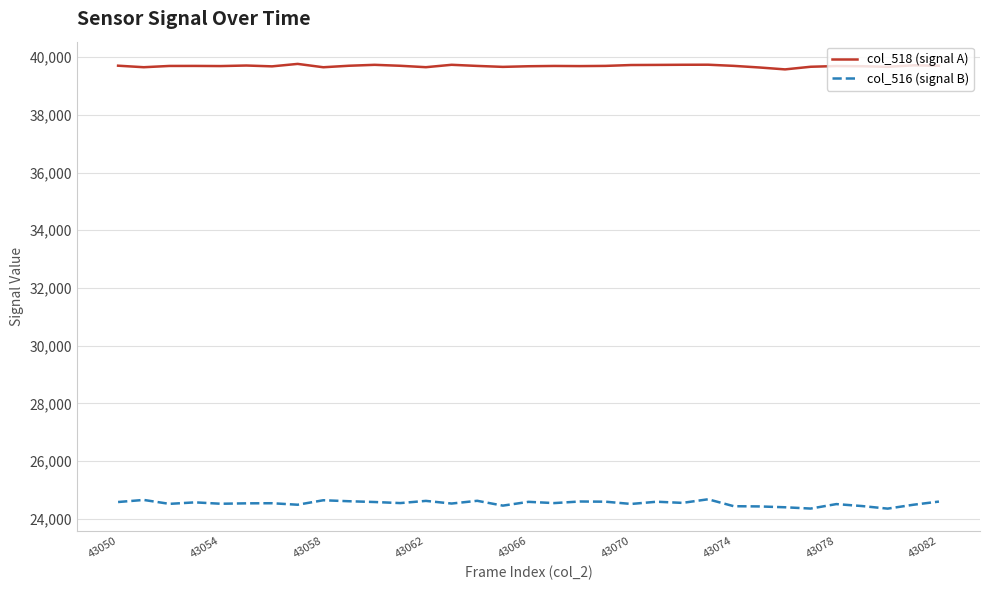

How many values in the col_518 (signal A) series are below 39694?

16